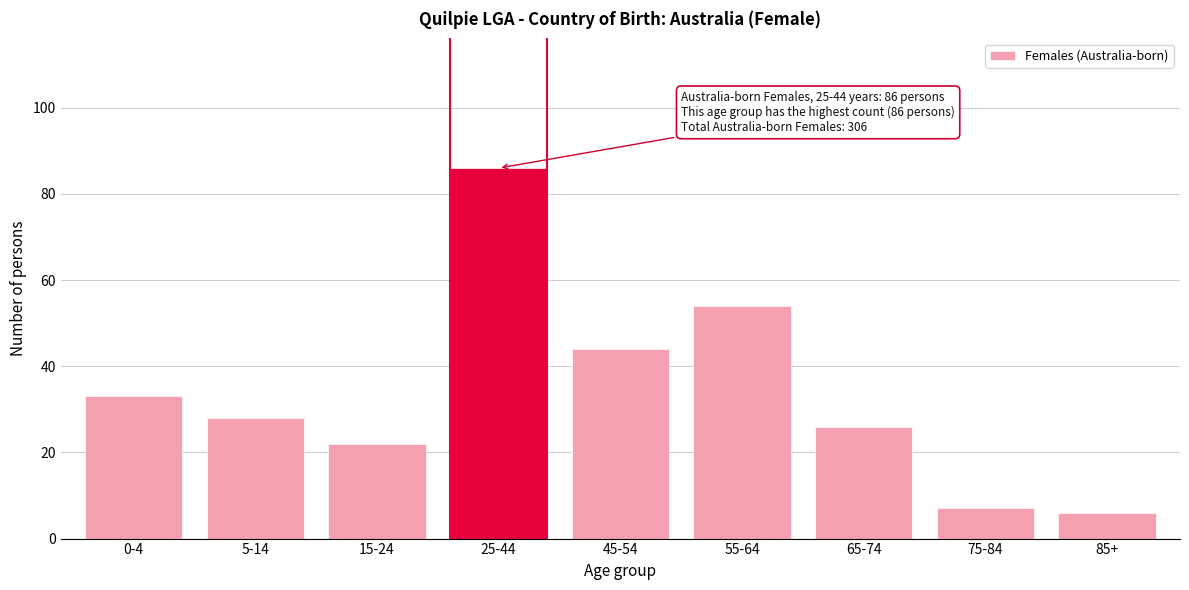

Reading left to right, transcribe all the data shown in this chart.

33	28	22	86	44	54	26	7	6